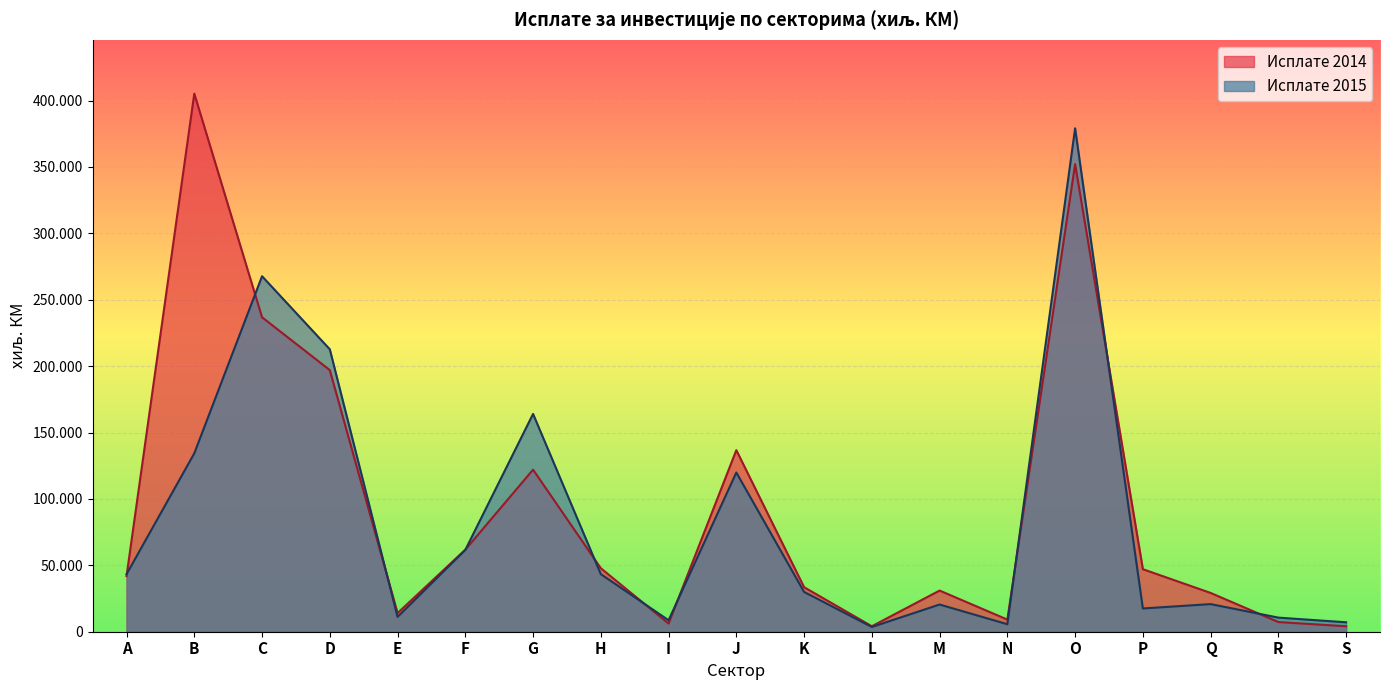

True or false: Исплате 2015 has a value of 15471 at F.

False